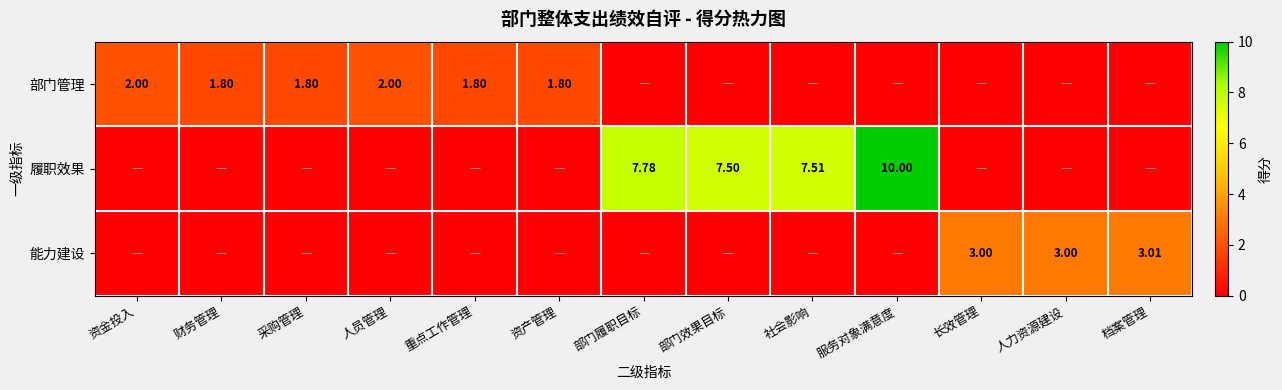

List the labels in order of 能力建设 value, largest first.

档案管理, 长效管理, 人力资源建设, 资金投入, 财务管理, 采购管理, 人员管理, 重点工作管理, 资产管理, 部门履职目标, 部门效果目标, 社会影响, 服务对象满意度